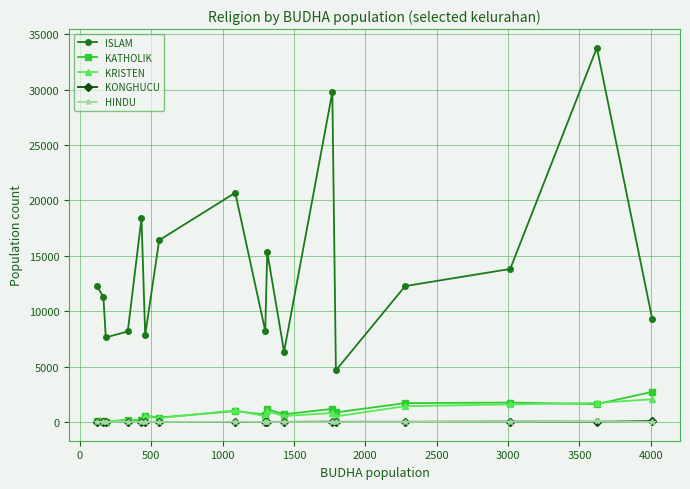

Does the chart have visible grid lines?

Yes